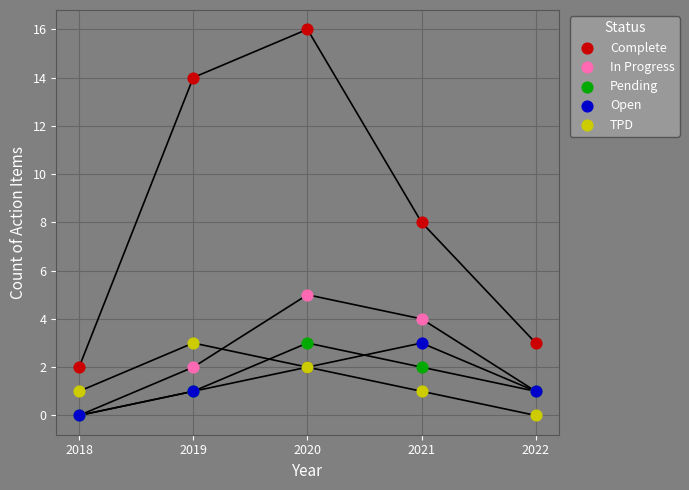

In the Complete series, what Y value is closest to 9?

8